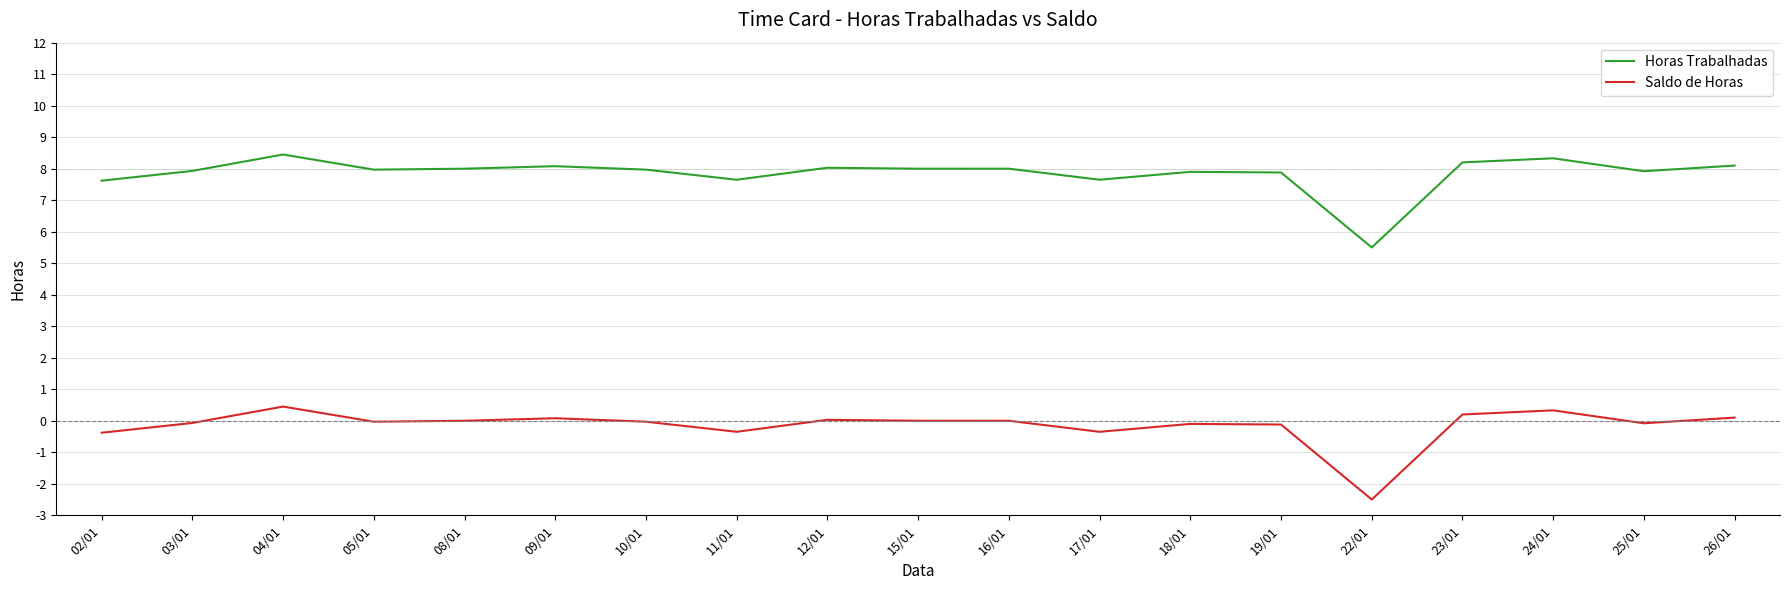

Is it true that Horas Trabalhadas equals 8.0 at 05/01?

True